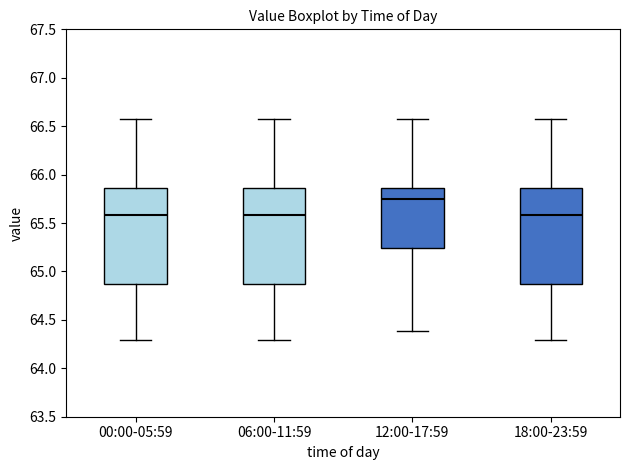

Which box has the highest median line?

12:00-17:59